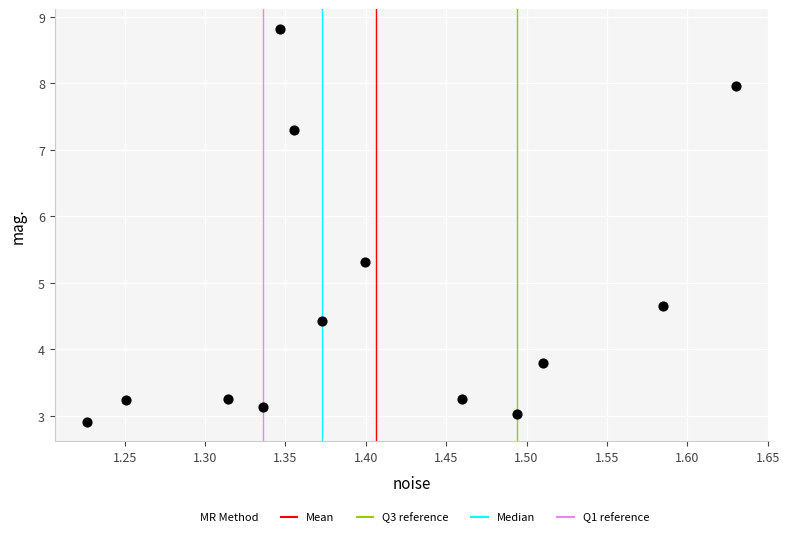

What is the range of Y values (max minus min)?

5.9